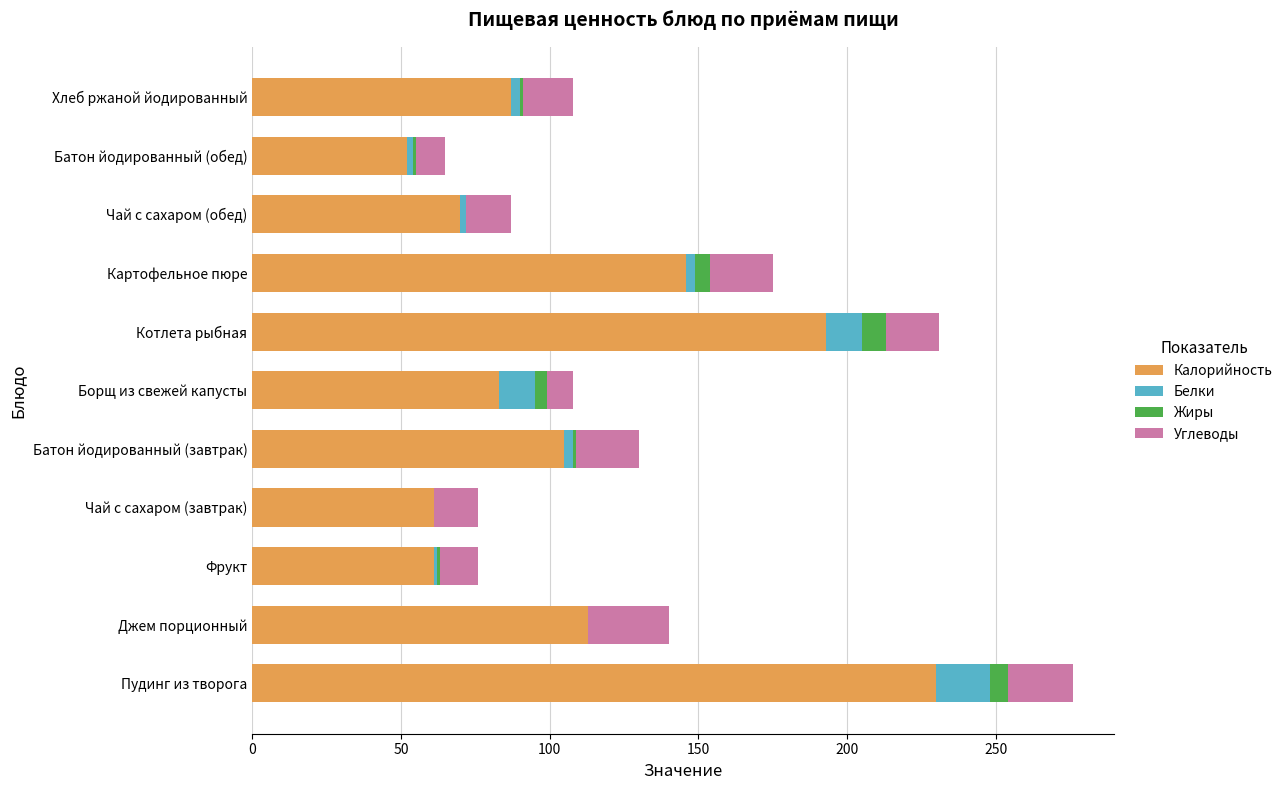

The value of Калорийность at Джем порционный is 113. True or false?

True